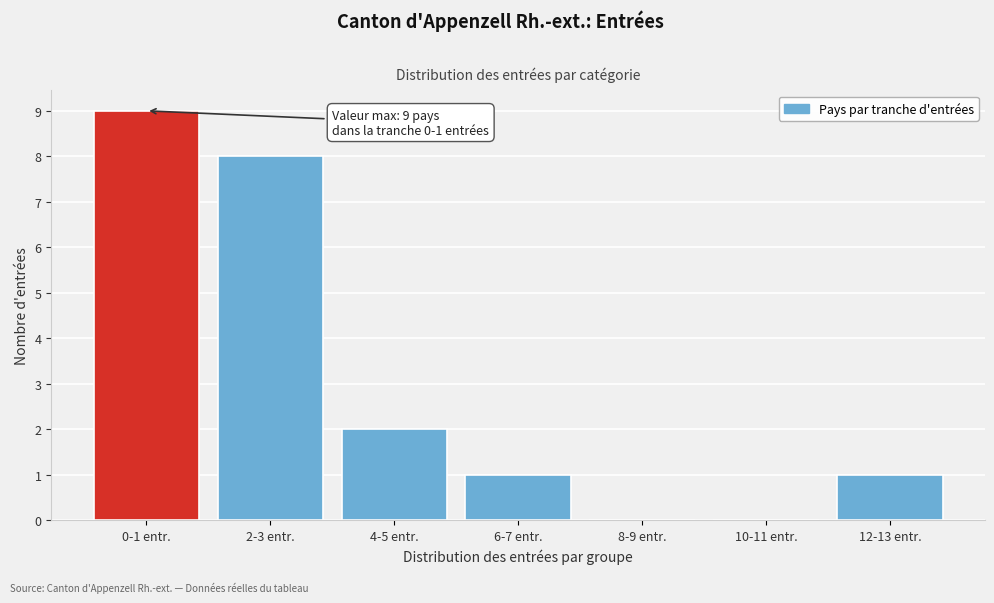

Reading left to right, what are all the values shown in this chart?

0-1 entr.=9	2-3 entr.=8	4-5 entr.=2	6-7 entr.=1	8-9 entr.=0	10-11 entr.=0	12-13 entr.=1